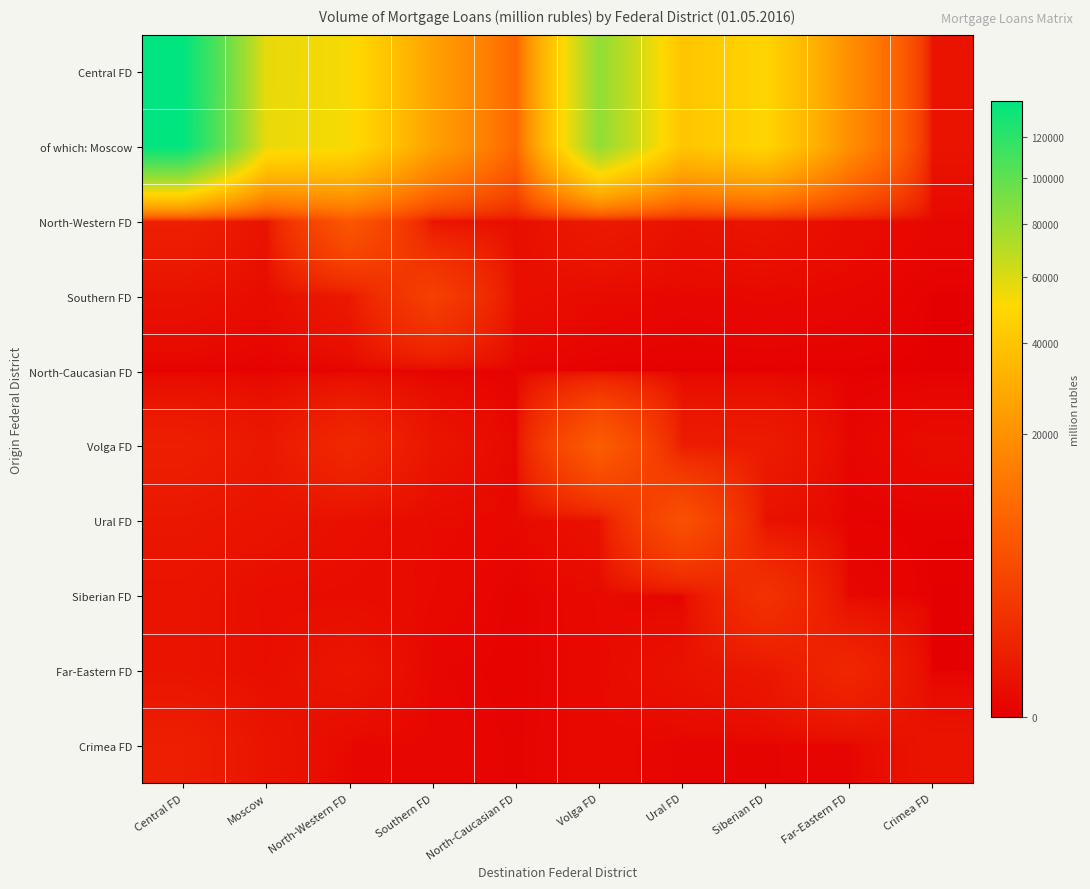

Which series has the largest range (max minus min)?

Central FD